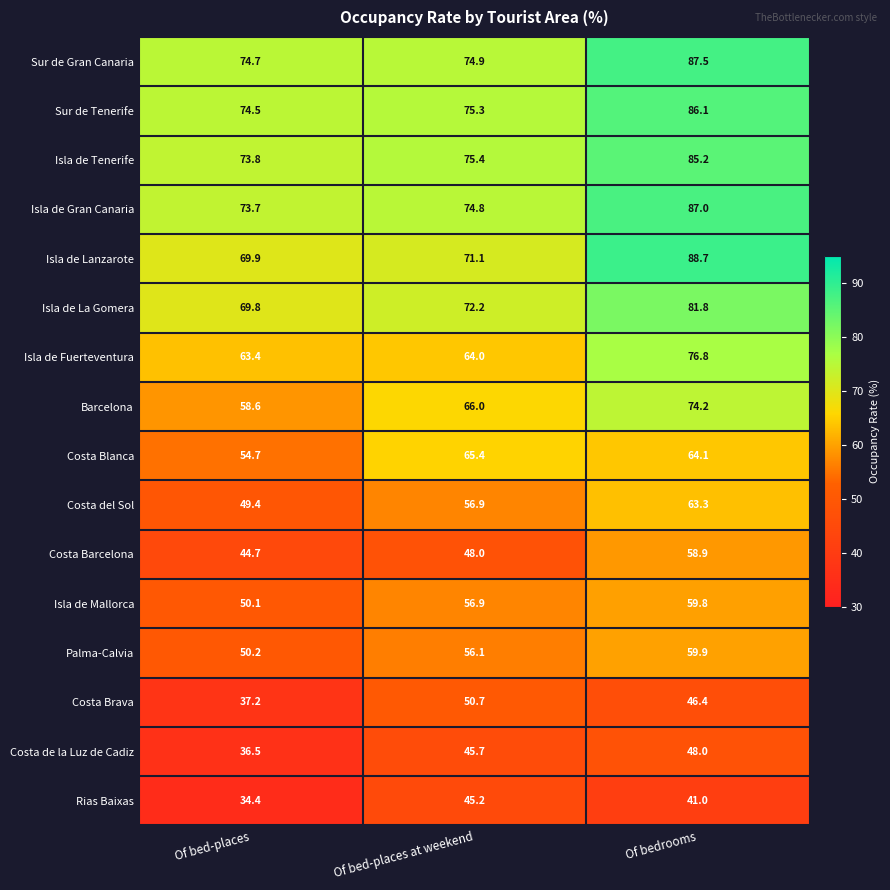

At how many categories does at least one series exceed 74?

3